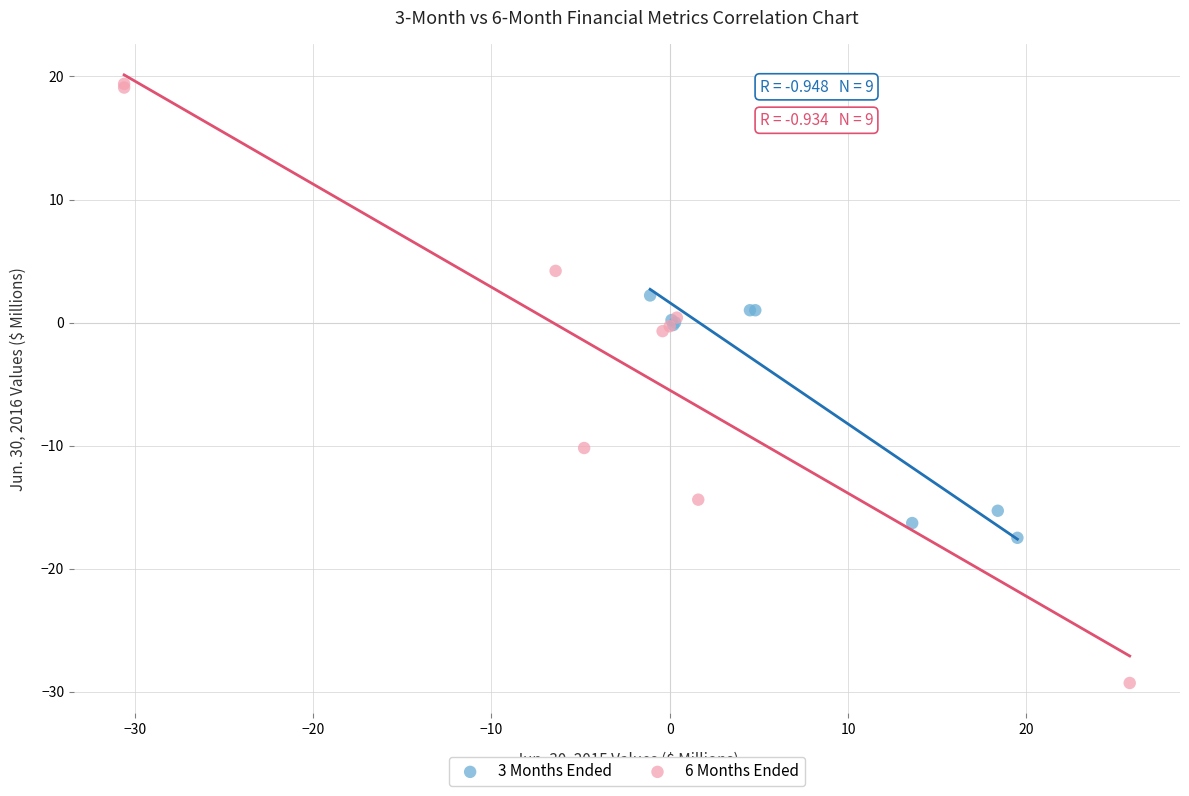

Which series contains the lowest Y value?

6 Months Ended